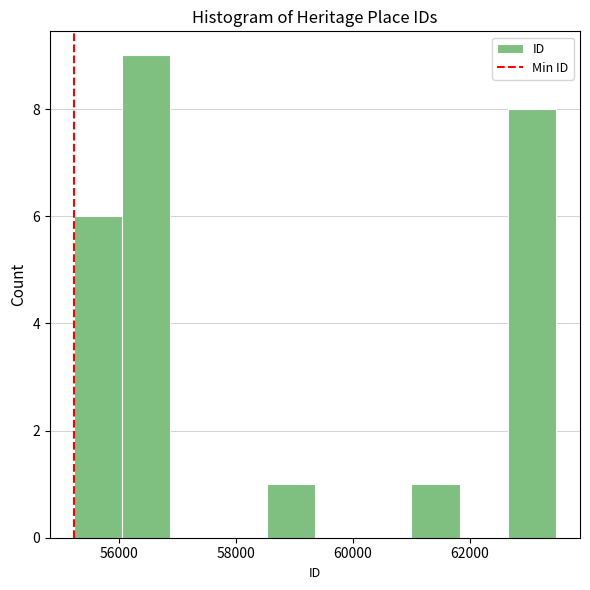

How tall is the bar that spans 55200 to 56000 on the x-axis? Neither the bar edges nor the heights are printed on the chart, so give them approximately, as read against the axes.

6